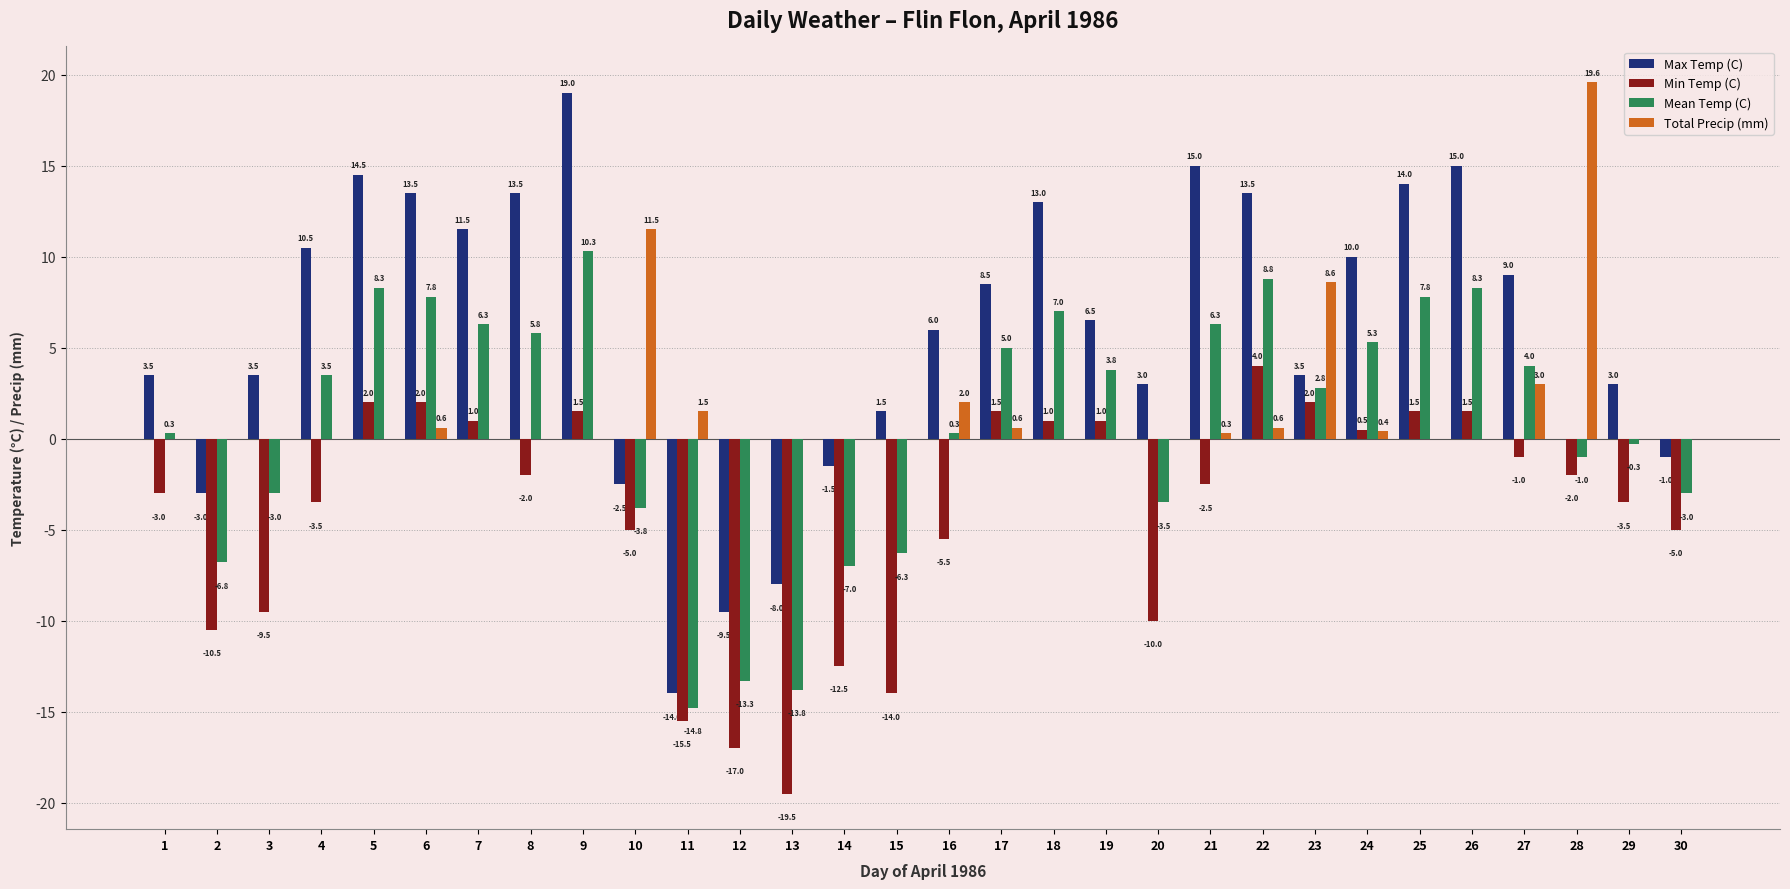

At which category is the sum across all series the highest?

9